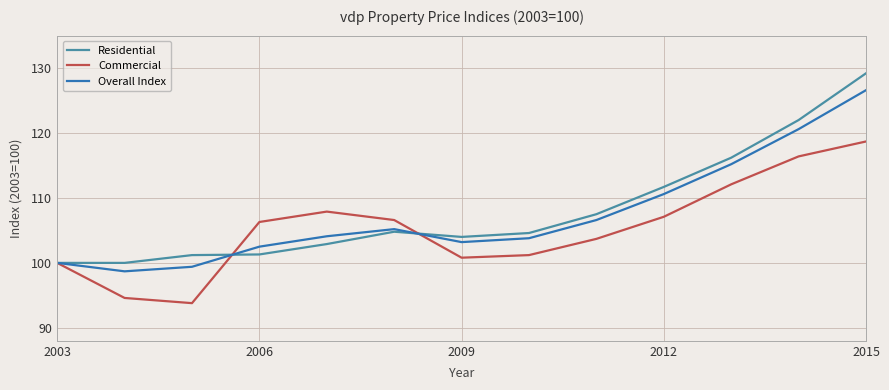

What is the lowest value of the Commercial series?

93.8